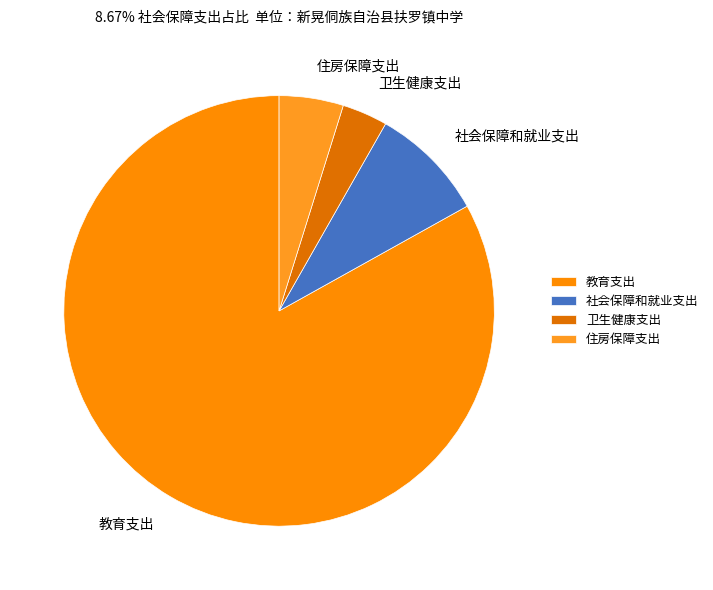

Is there a majority slice in this chart?

Yes